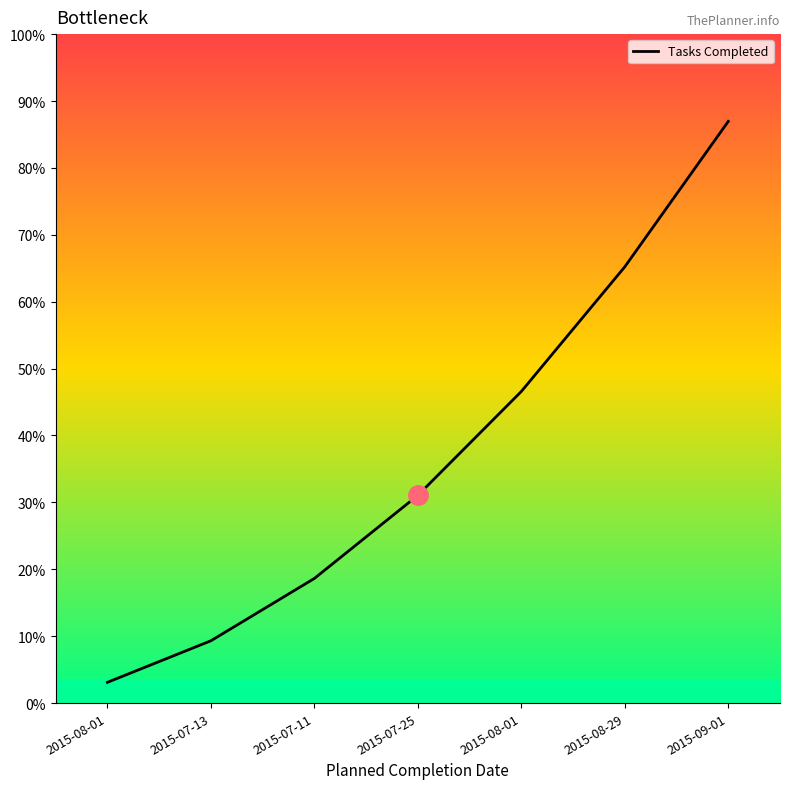

Approximately how many times larger is the value at 2015-09-01 compared to 2015-08-01?

1.9